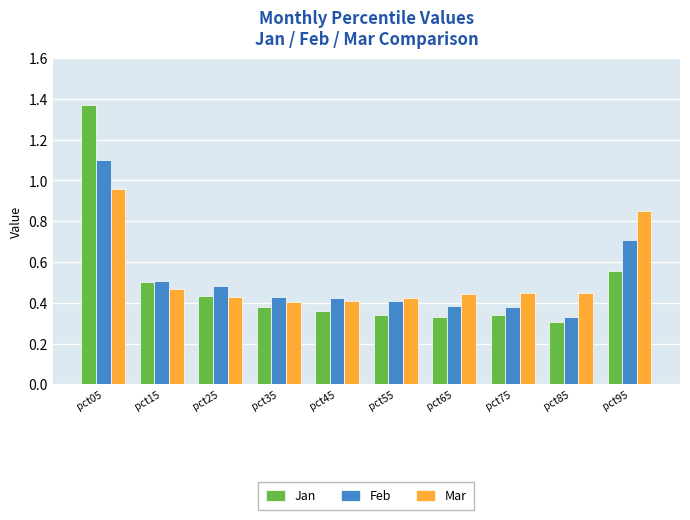

List the series in order of their peak value, highest first.

Jan, Feb, Mar